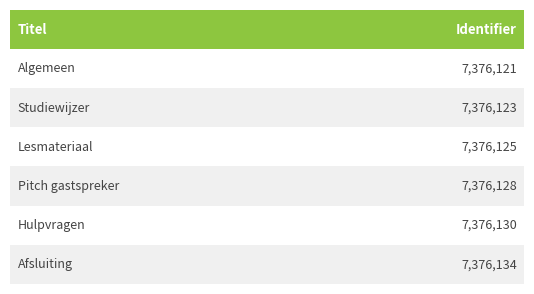

What is the minimum value shown in the chart?

7376121